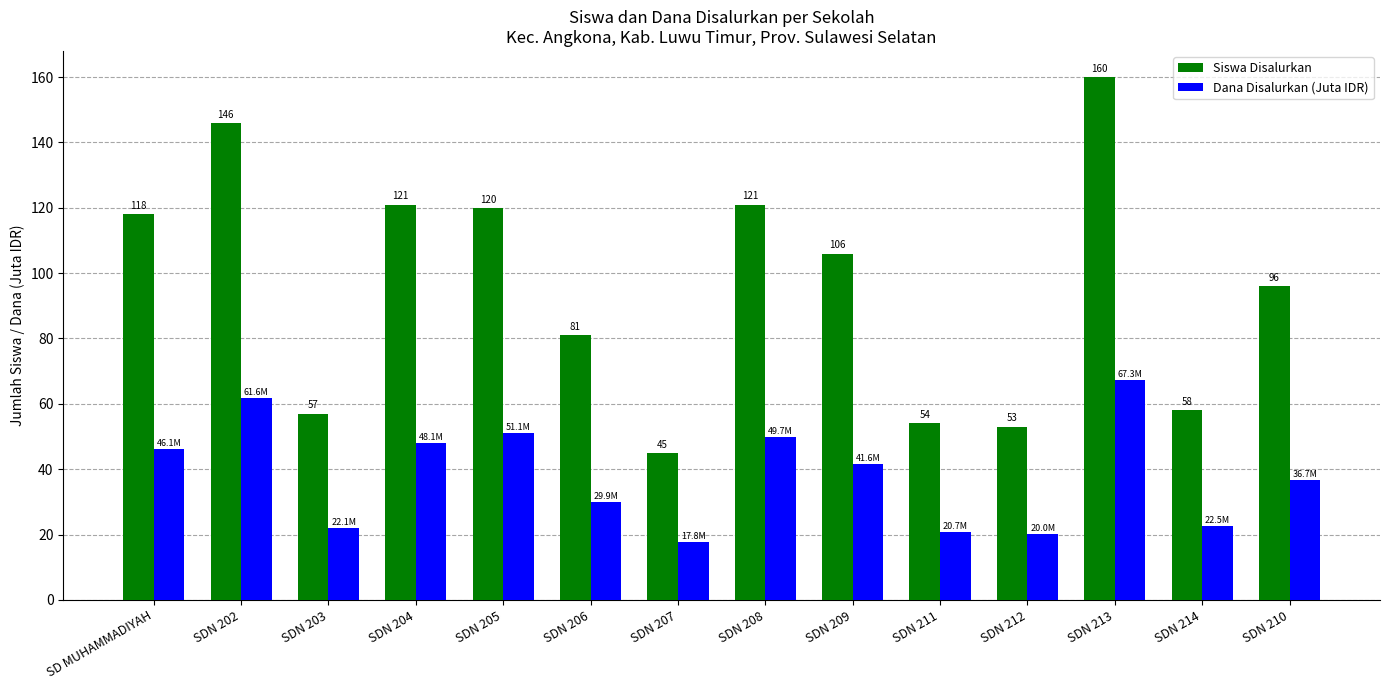

What is the maximum value shown in the chart?

160.0